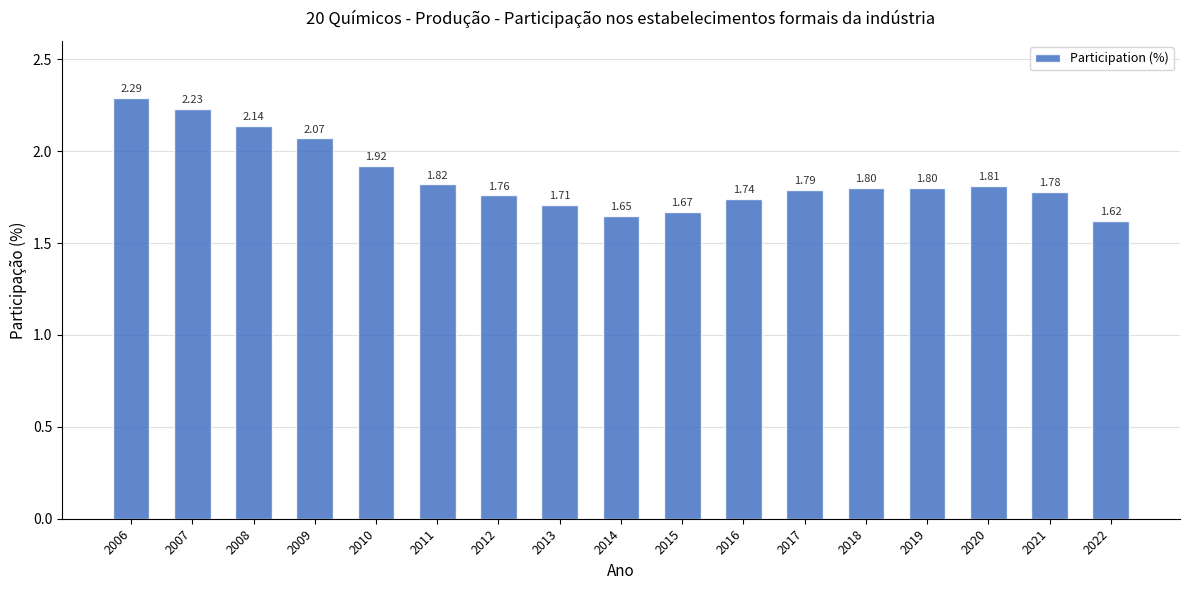

How many distinct data groups are displayed?

1